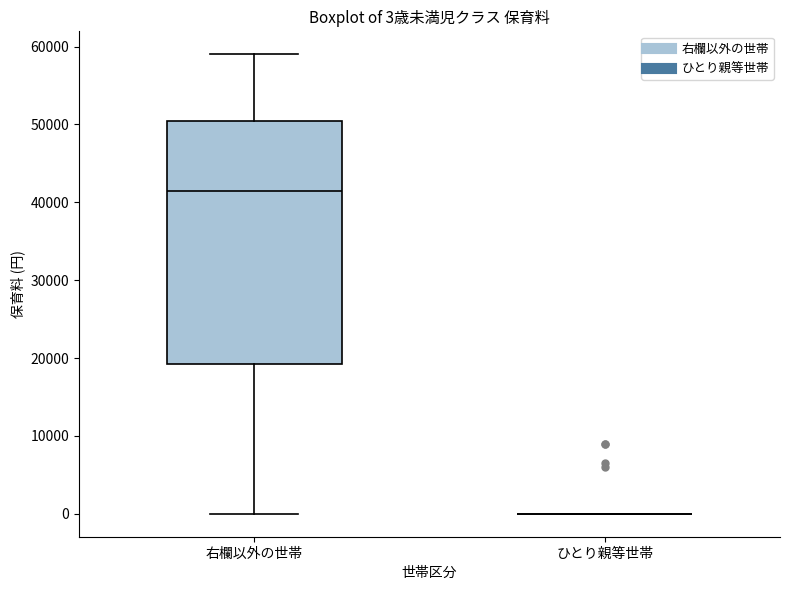

Which box is the tallest, from its lower edge to its upper edge?

右欄以外の世帯